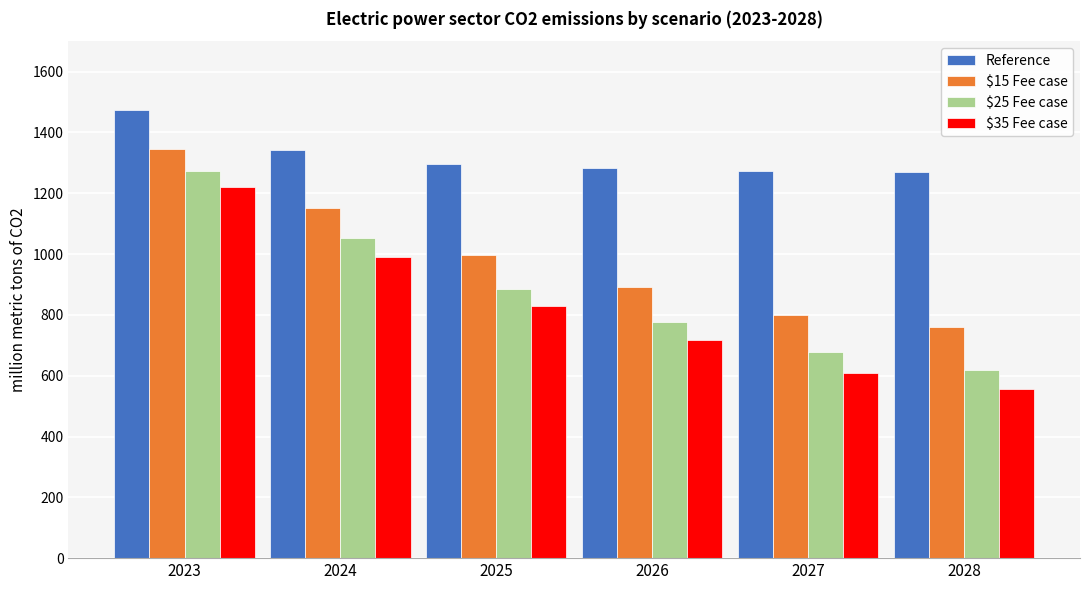

Does the chart contain stacked bars?

No